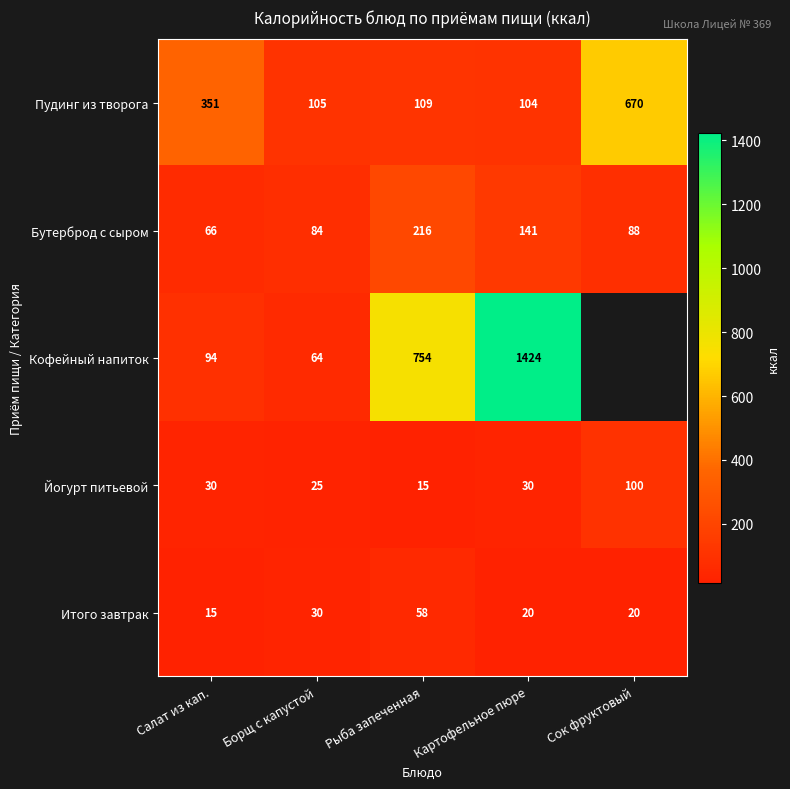

Which category has the highest value in the Йогурт питьевой series?

Сок фруктовый